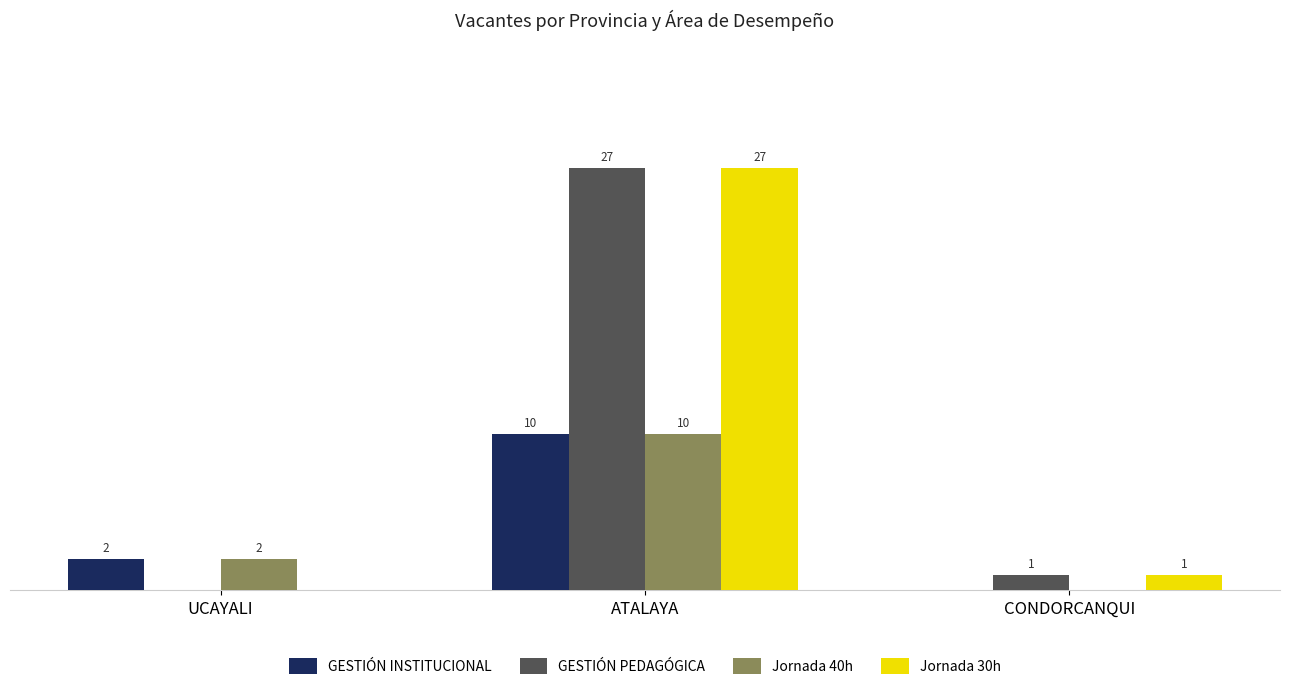

Which category has the highest value in the Jornada 40h series?

ATALAYA